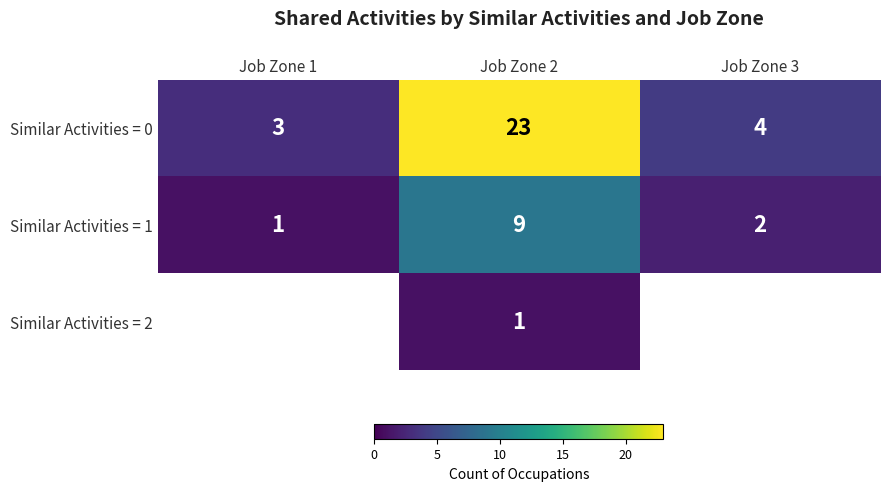

At Job Zone 2, list the series in order from smallest to largest.

Similar Activities = 2, Similar Activities = 1, Similar Activities = 0